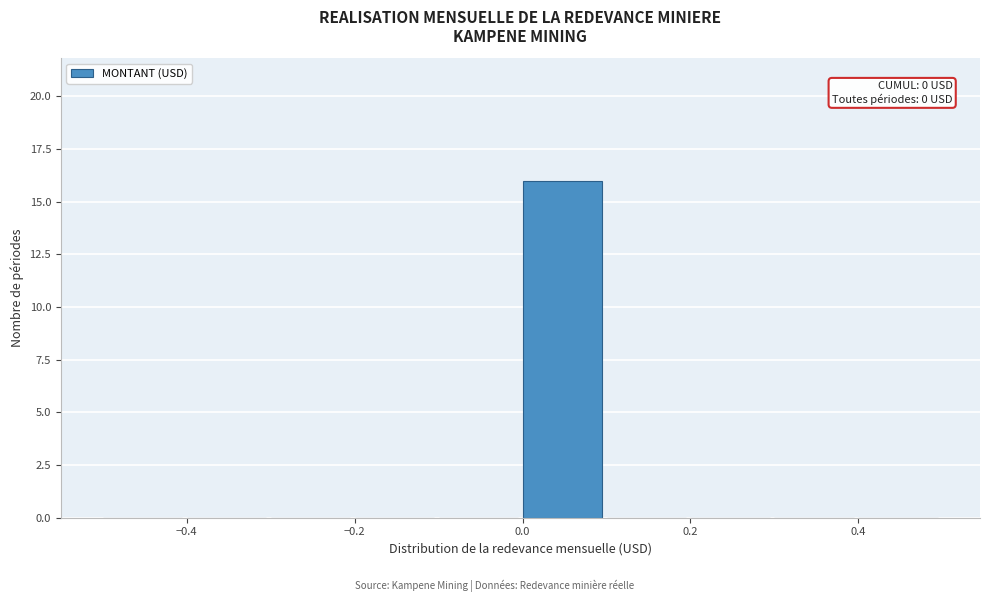

Which range on the x-axis has the tallest bar?

0.0 to 0.1